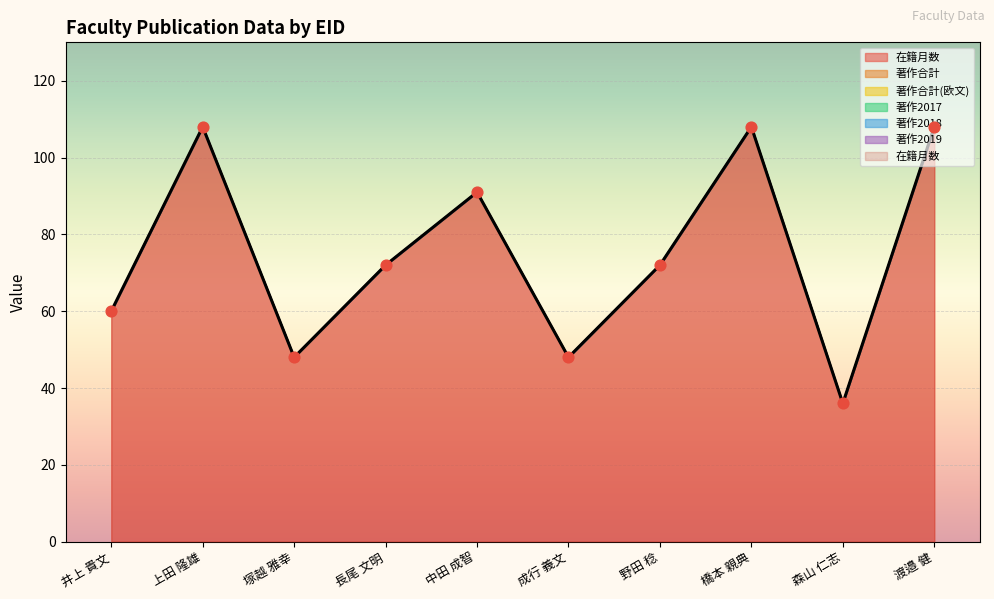

What are all the series names shown in the legend?

在籍月数, 著作合計, 著作合計(欧文), 著作2017, 著作2018, 著作2019